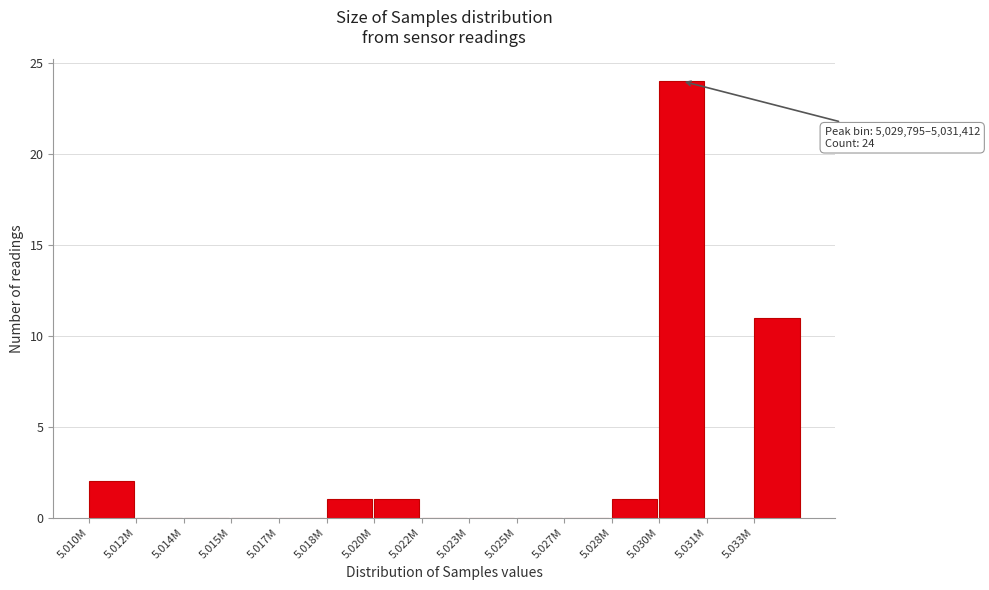

Reading left to right, list all the values displayed in this chart.

5.010M=2	5.012M=0	5.014M=0	5.015M=0	5.017M=0	5.018M=1	5.020M=1	5.022M=0	5.023M=0	5.025M=0	5.027M=0	5.028M=1	5.030M=24	5.031M=0	5.033M=11